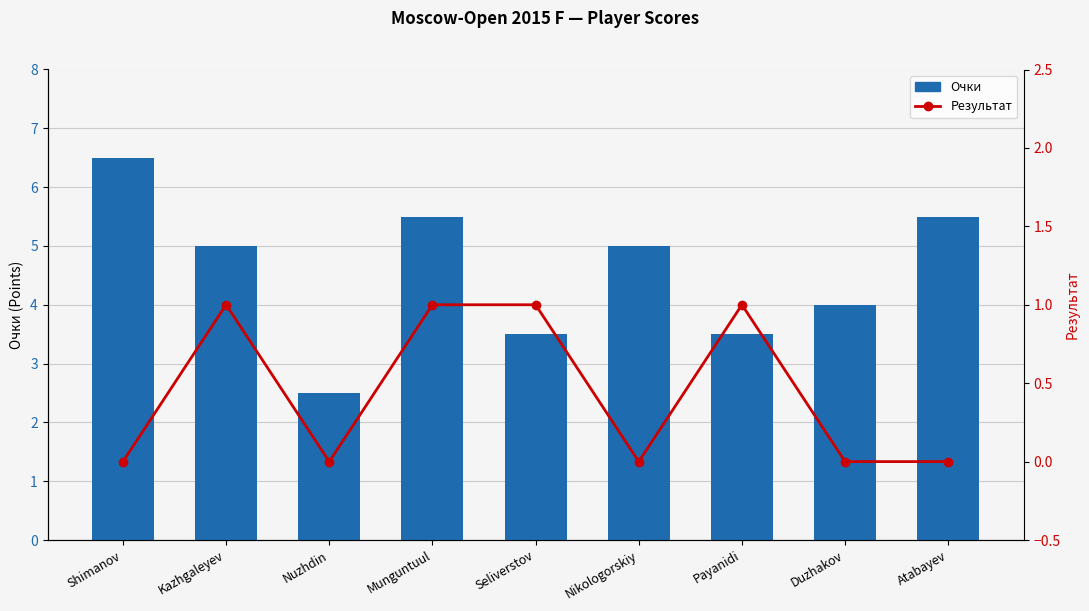

Count the Очки values in the range 3 to 5.

5